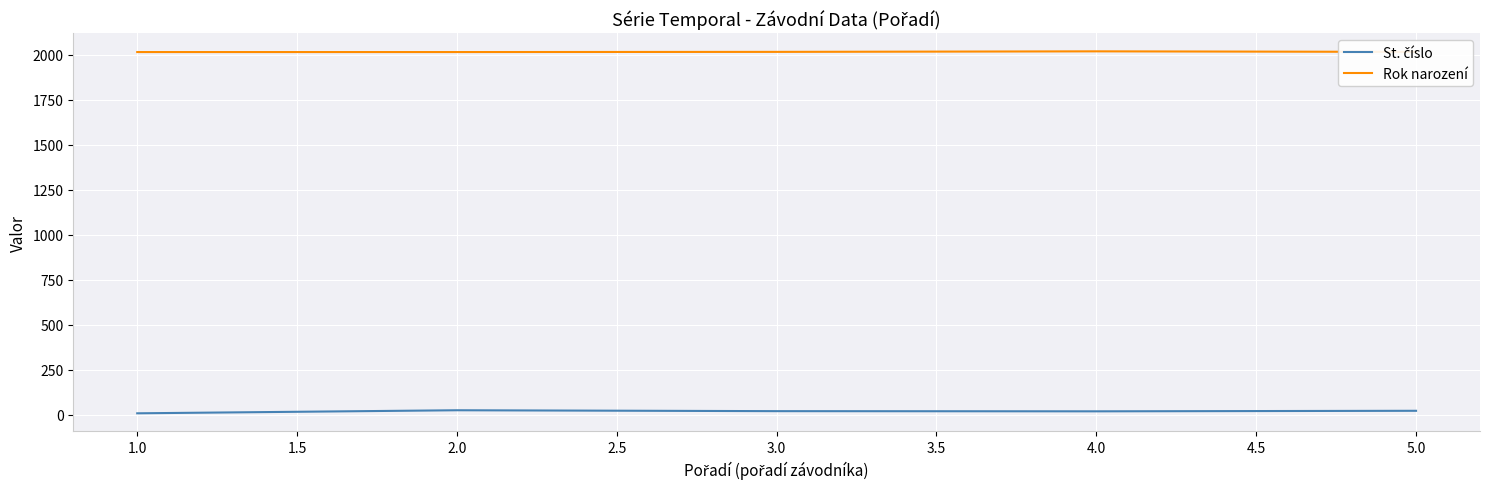

What is the maximum value shown in the chart?

2019